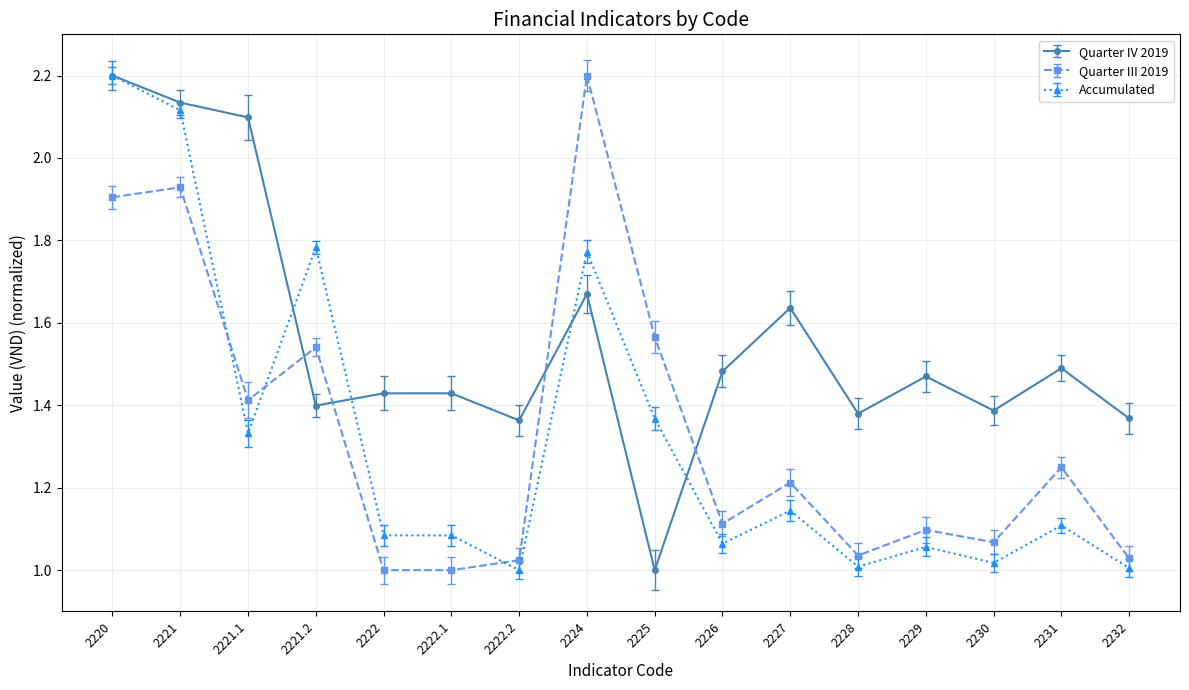

Rank the series at 2221 from lowest to highest value.

Quarter III 2019, Accumulated, Quarter IV 2019